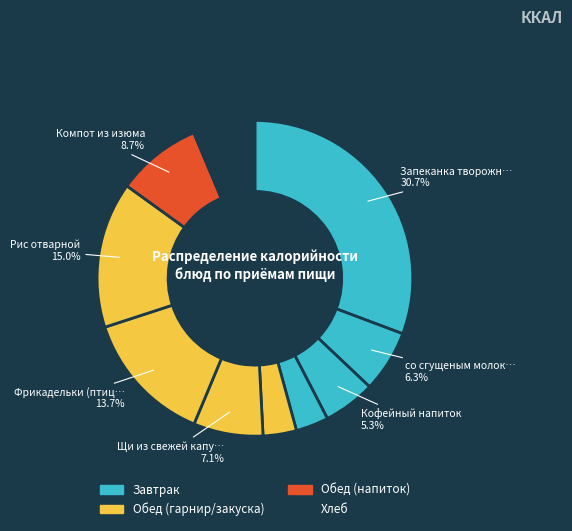

How many slices are in this pie chart?

11